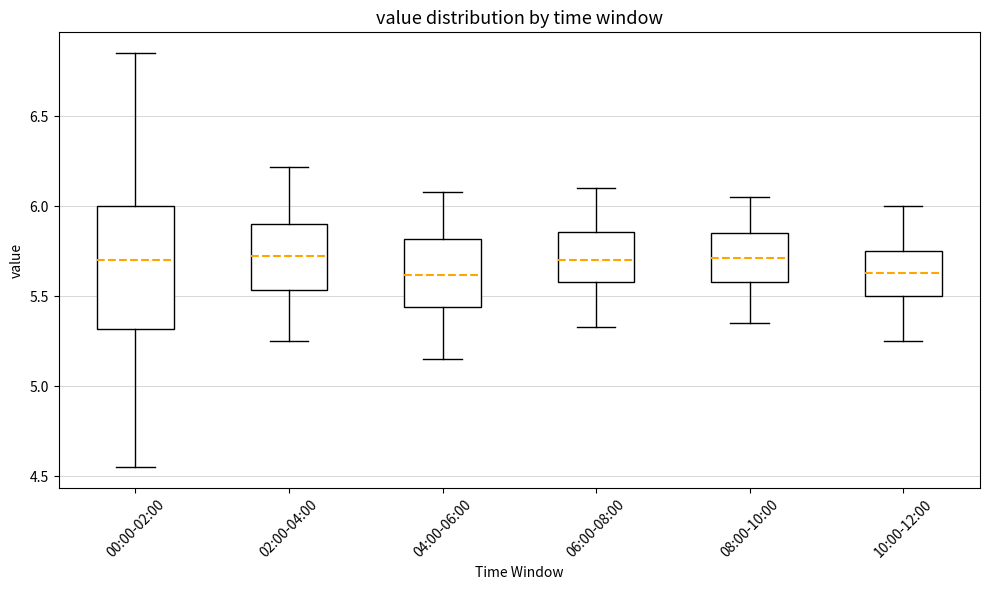

Which box is the tallest, from its lower edge to its upper edge?

00:00-02:00